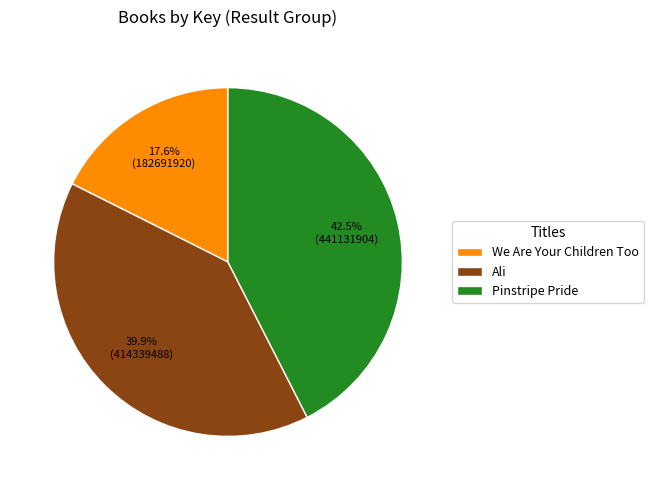

Does Pinstripe Pride represent more than half of the total?

No